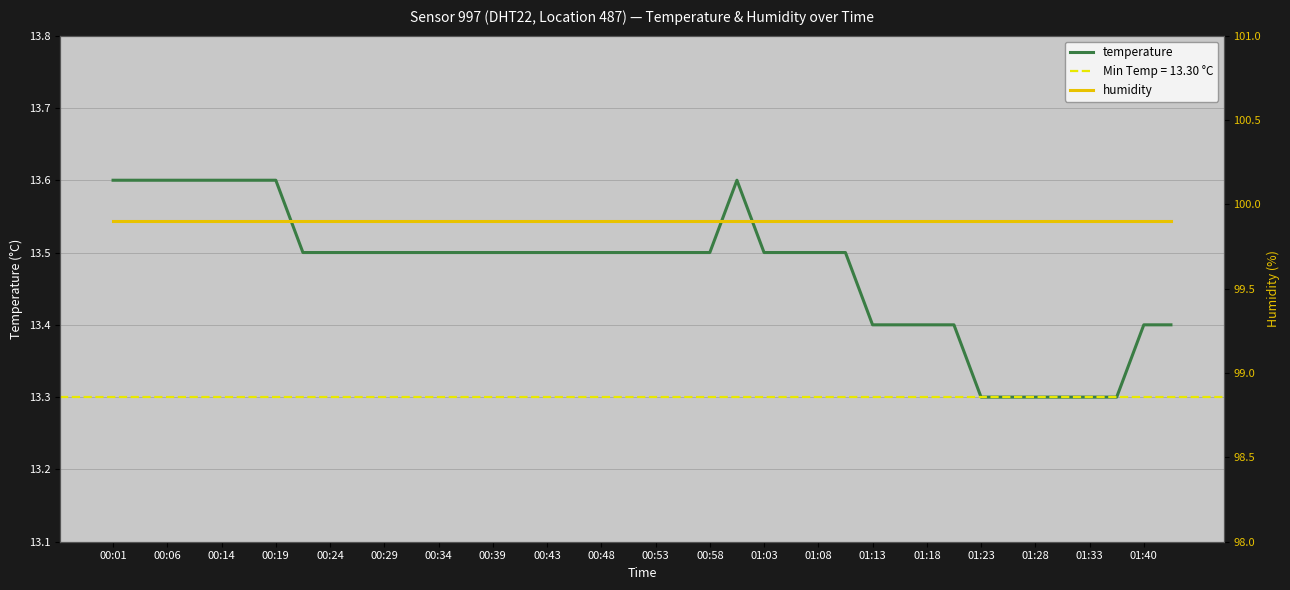

What are all the series names shown in the legend?

temperature, humidity